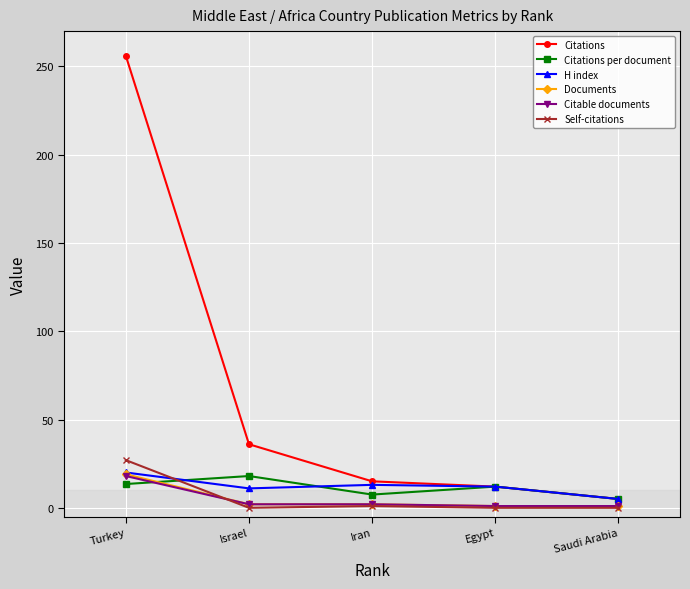

True or false: Citable documents has a value of 1.0 at Egypt.

True